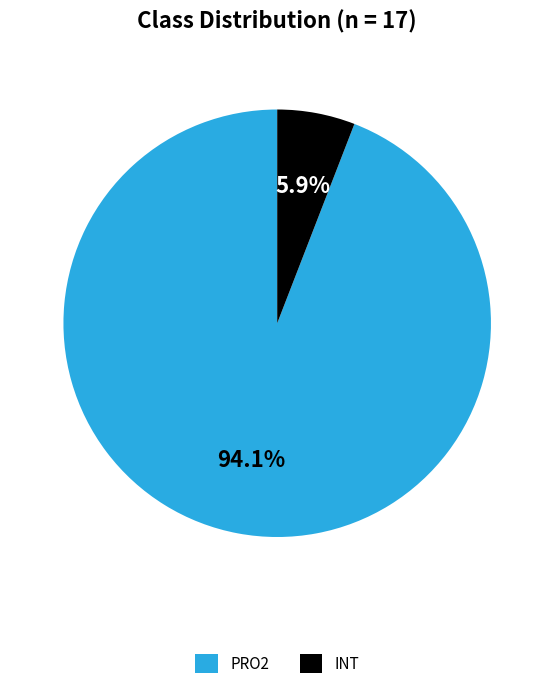

Which slice represents more than half of the pie?

PRO2